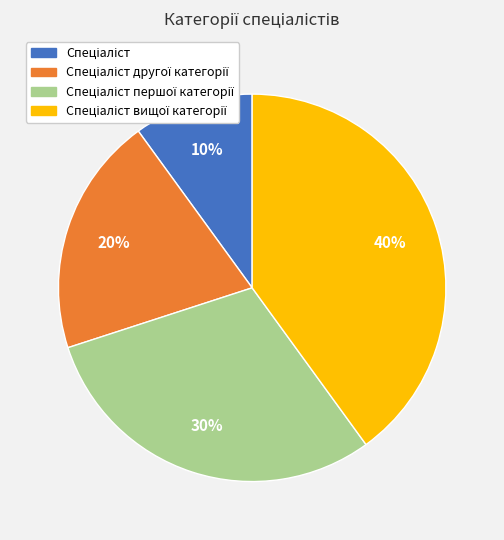

To the nearest percent, what is the average slice percentage?

25%